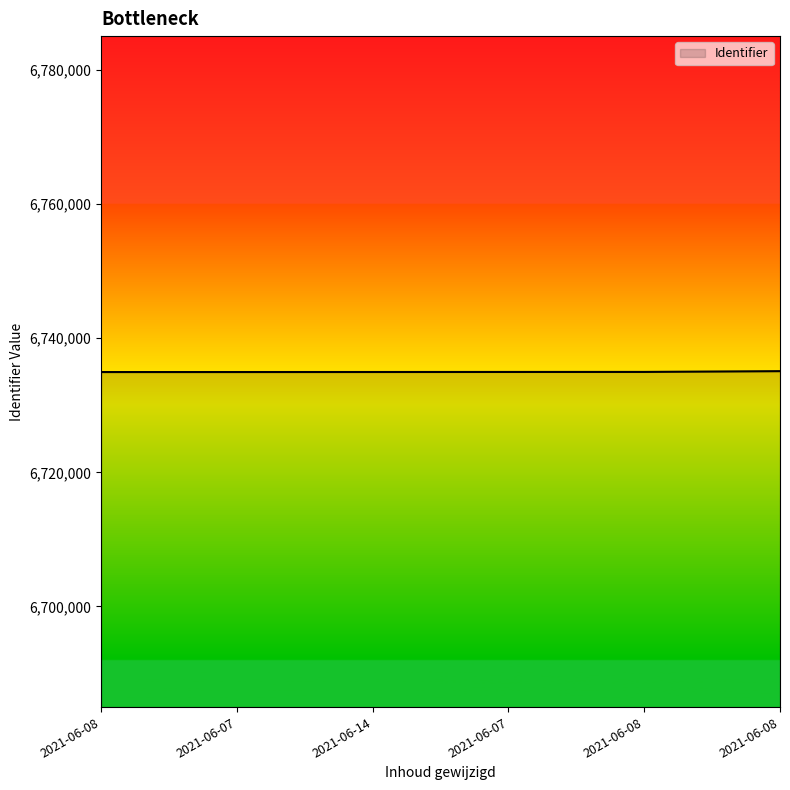

The chart shows a value of 4430983 at 2021-06-08. True or false?

False